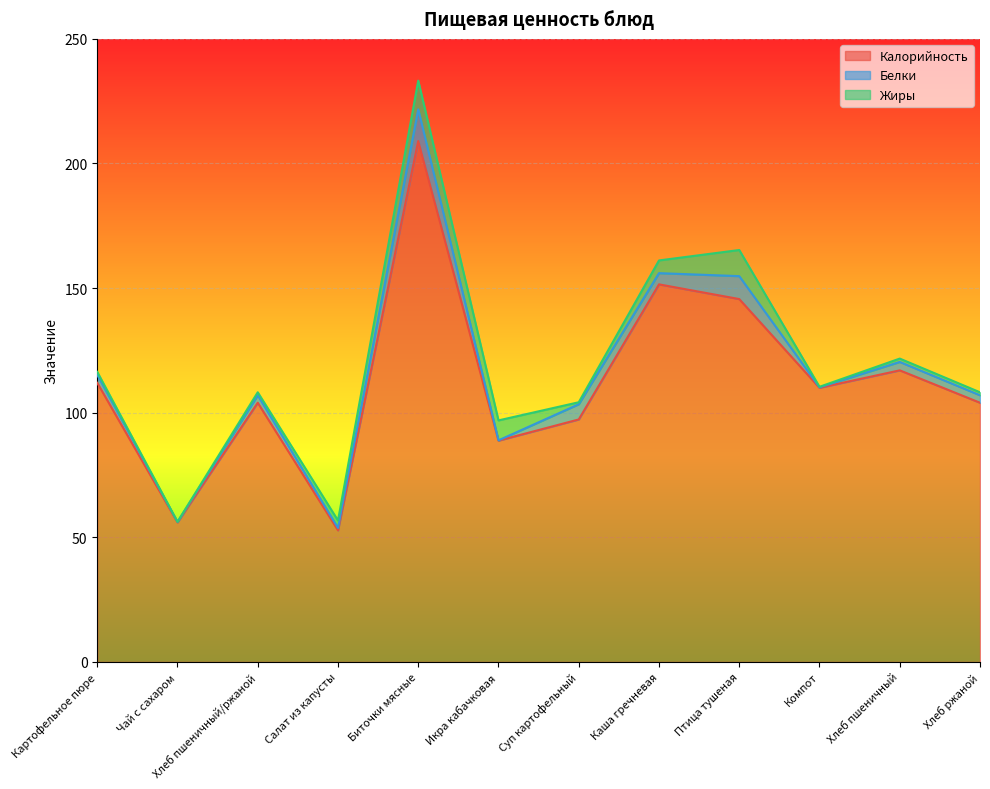

What is the spread (max minus min) of values at Каша гречневая?

147.0